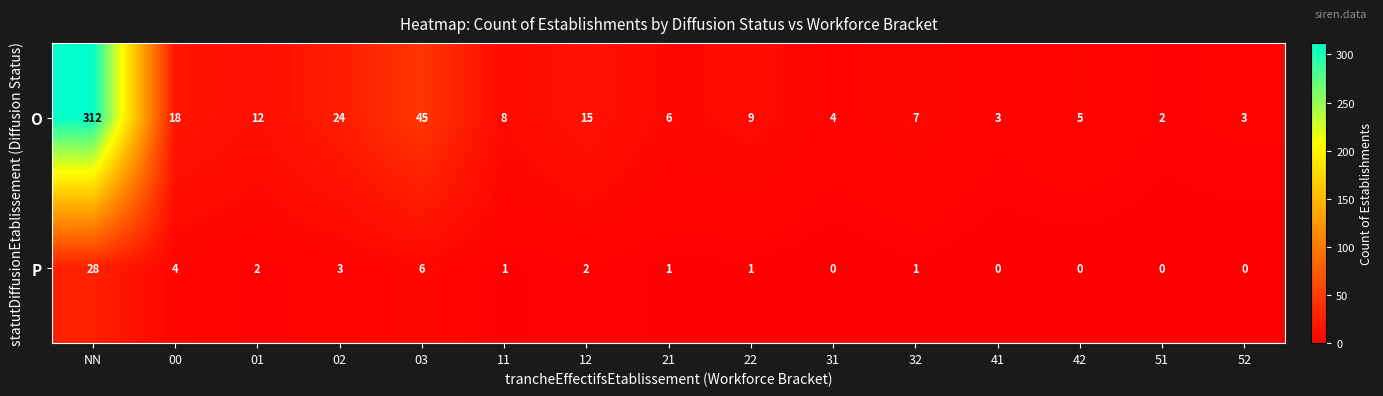

Which series has the widest spread of values?

O